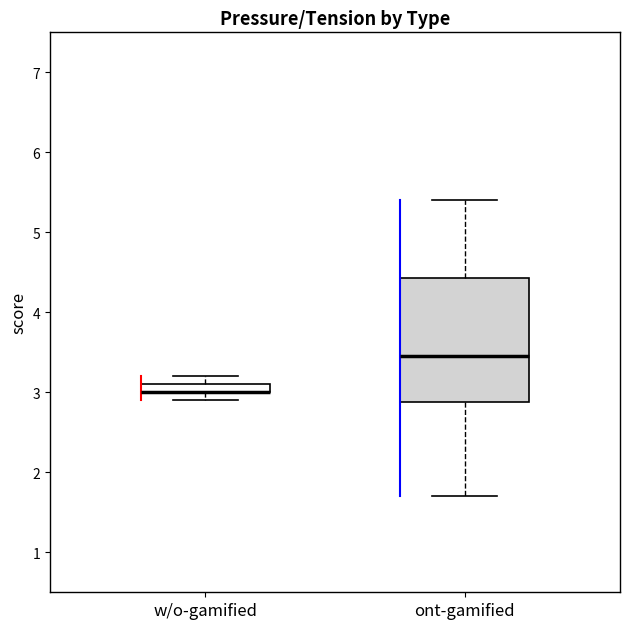

Where is the upper edge of the box for ont-gamified on the y-axis? The values are not printed on the chart, so give them approximately, as read against the axis.

4.4